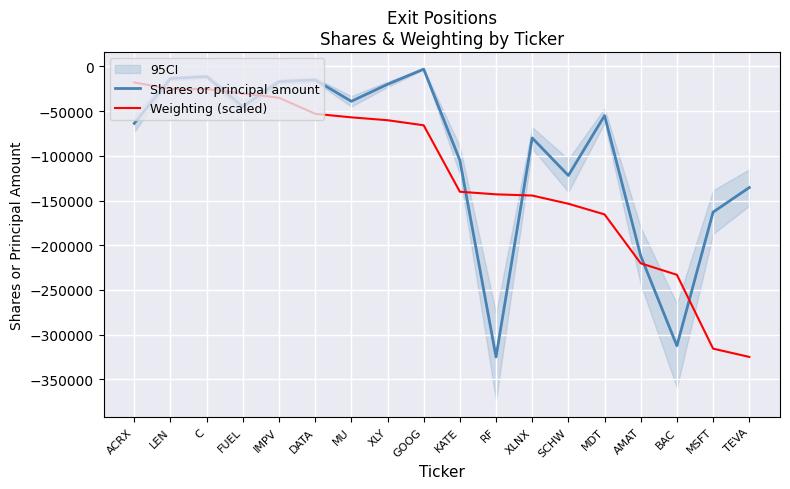

True or false: Shares or principal amount has a value of -23712.8 at ACRX.

False